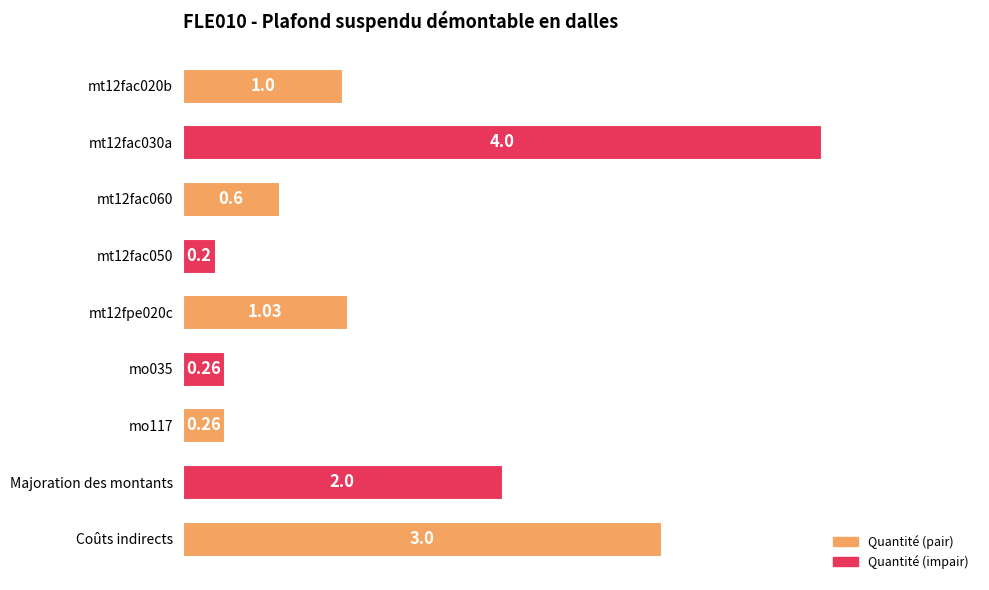

Which has a higher value, mt12fac030a or mt12fac020b?

mt12fac030a